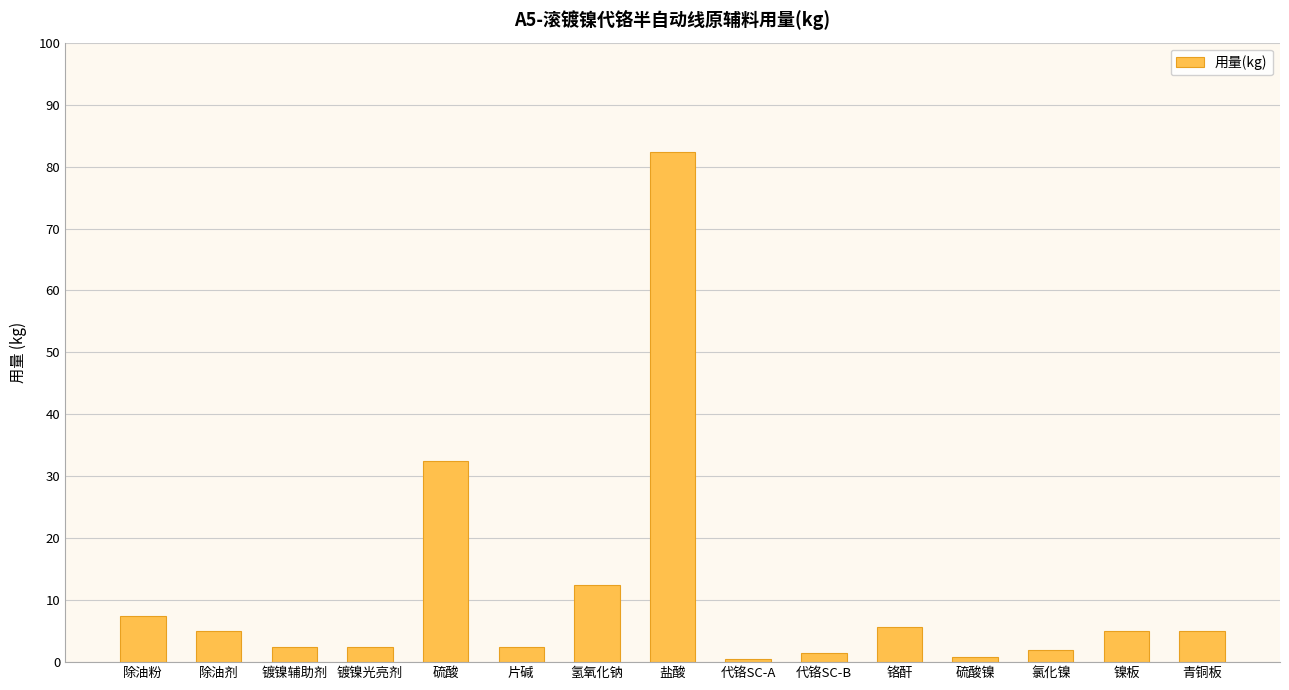

What is the value of the 6th bar from the left?

2.5